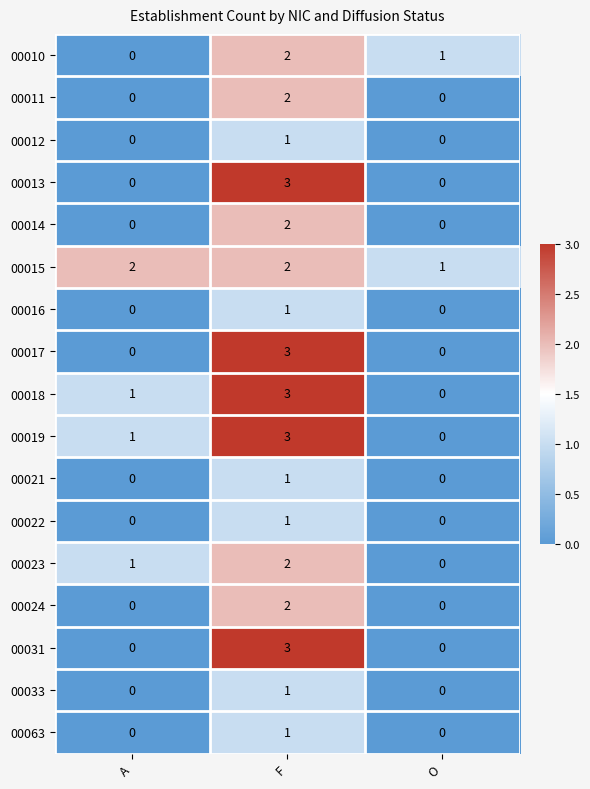

How many 00010 values are between 0 and 2?

3